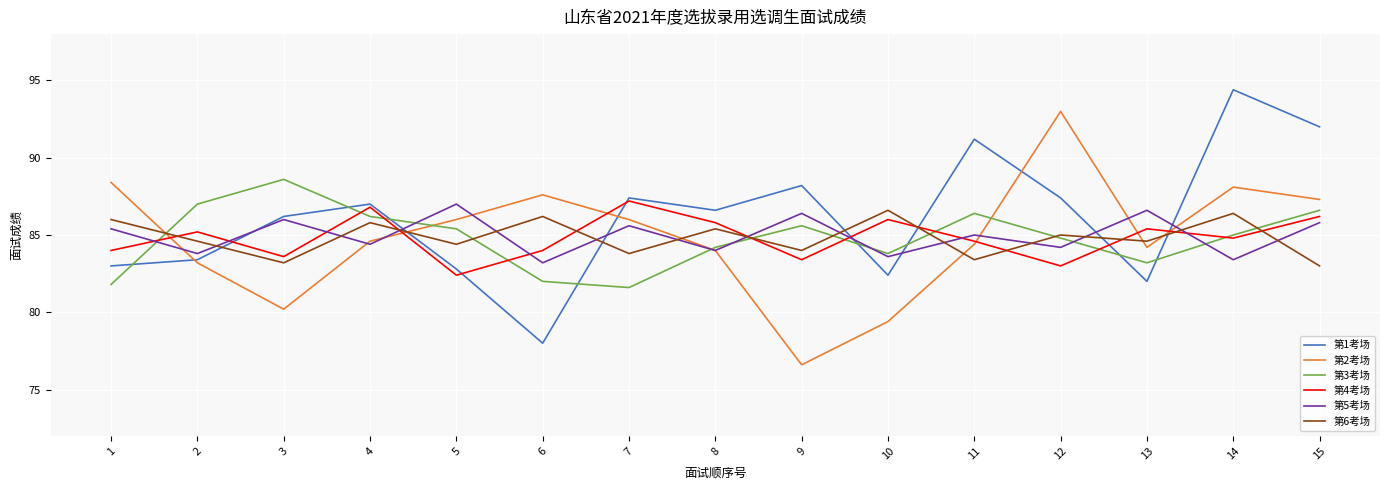

What is the spread (max minus min) of values at 9?

11.6